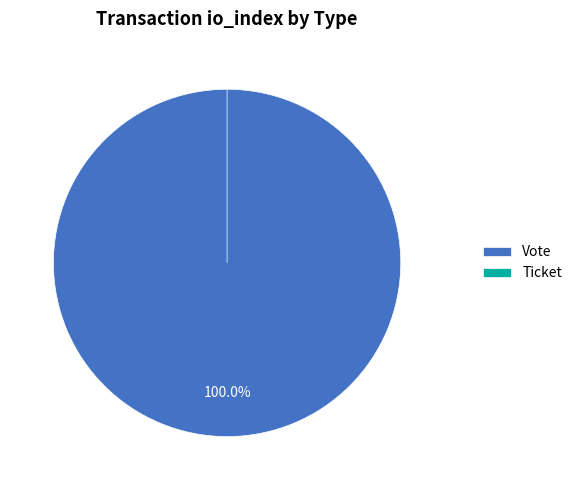

Is it true that Ticket is 1% of the pie?

False